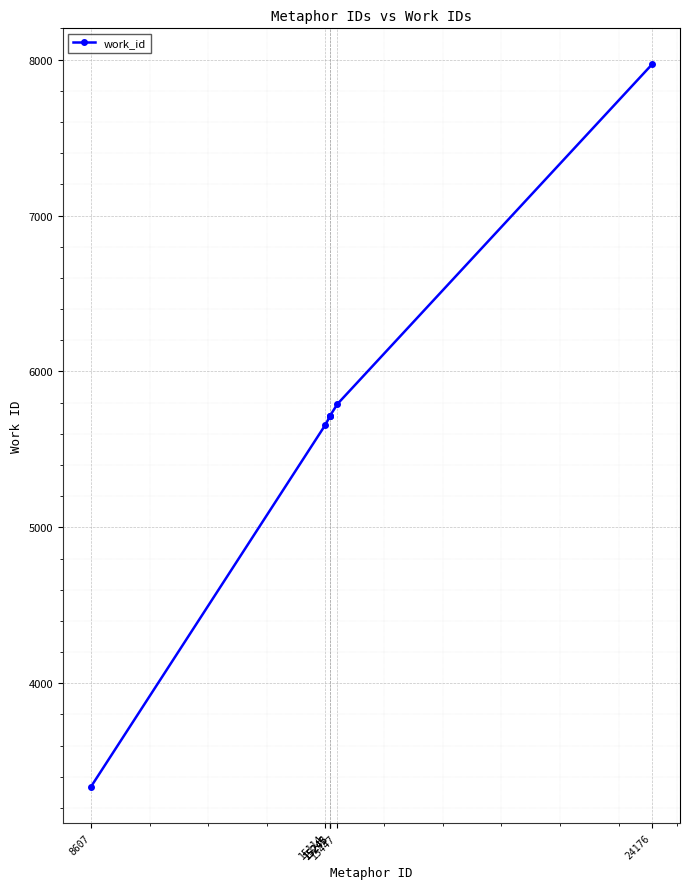

Is it true that the value at 24176 is 5364?

False